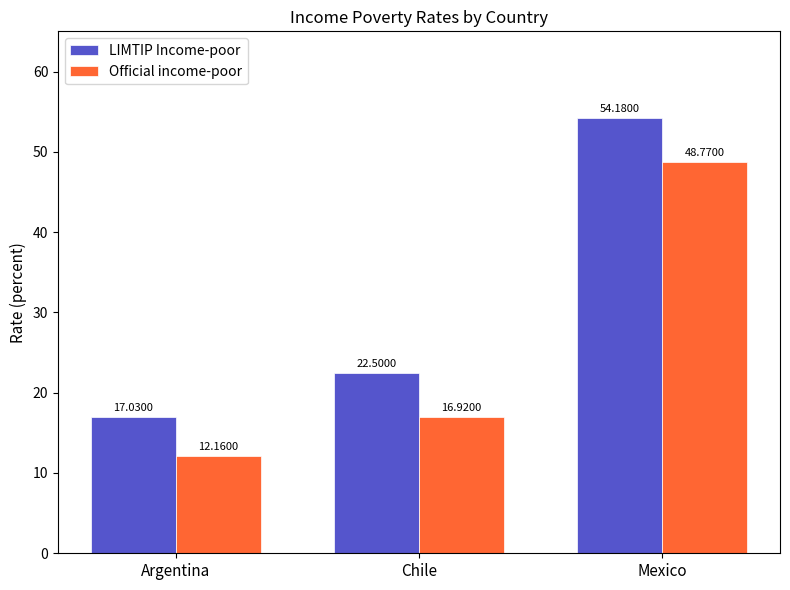

The value of LIMTIP Income-poor at Argentina is 28.6. True or false?

False